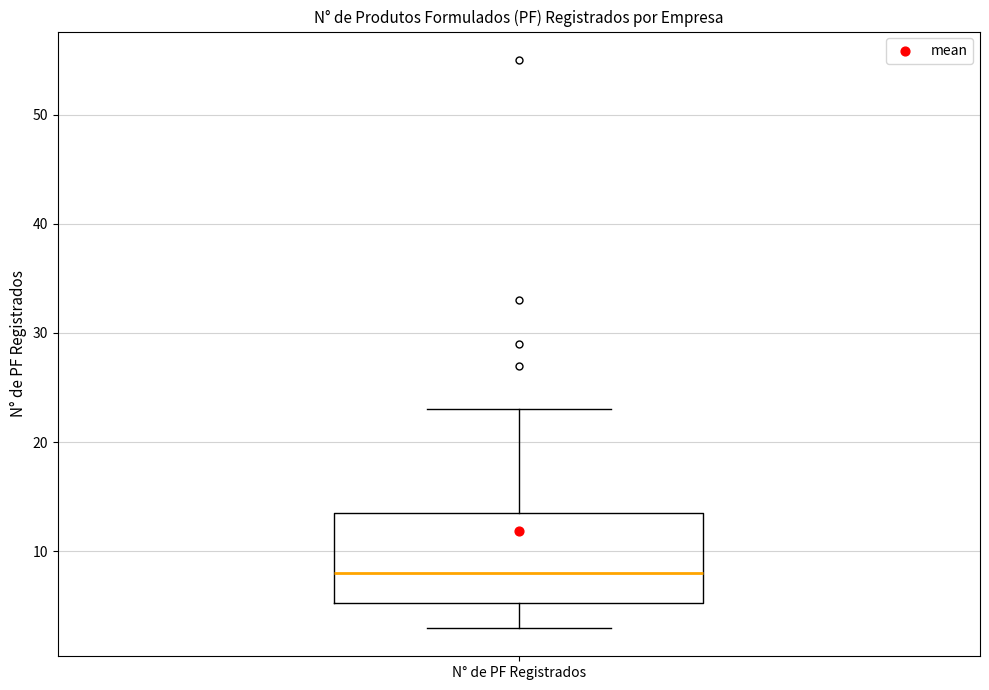

Transcribe this box plot: give where the median line is, the range the box spans, and where the two whiskers end, as read against the y-axis. The values are not printed on the chart, so give them approximately, as read against the axis.

median 8, box 5 to 14, whiskers 3 to 23